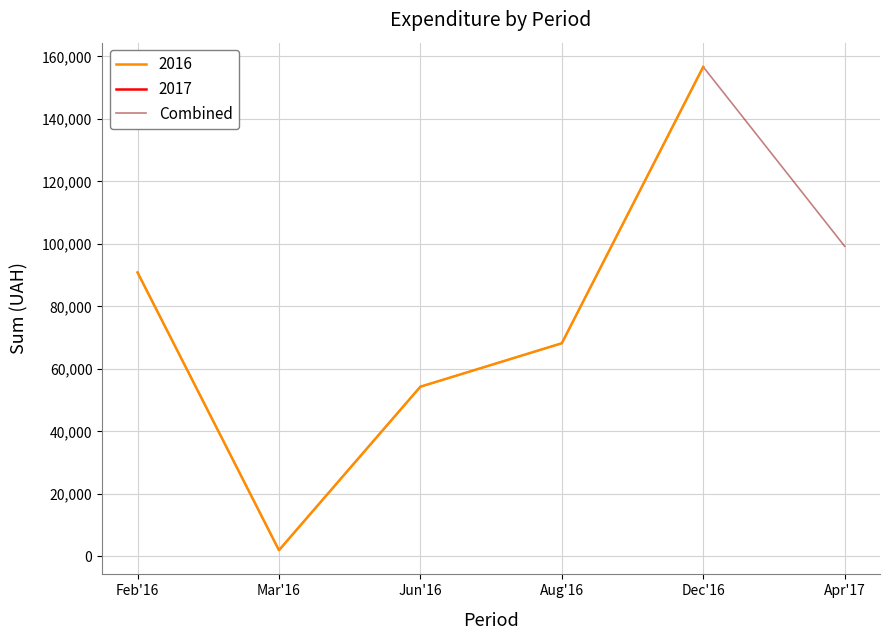

Is it true that the value at Jun'16 is 15063.8?

False